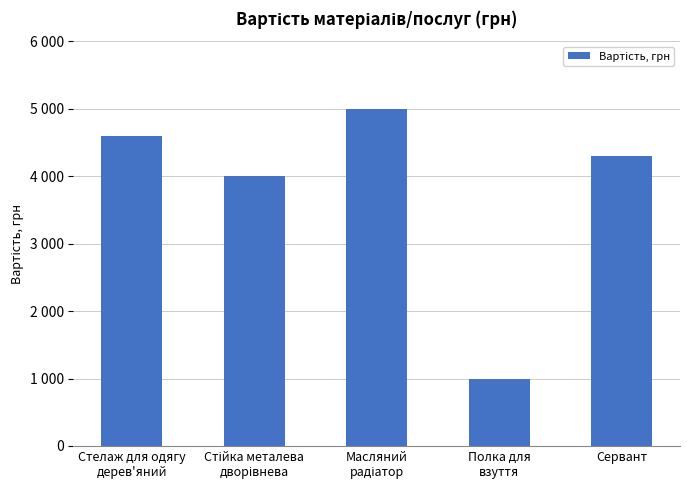

Count the number of values greater than 4300.

2